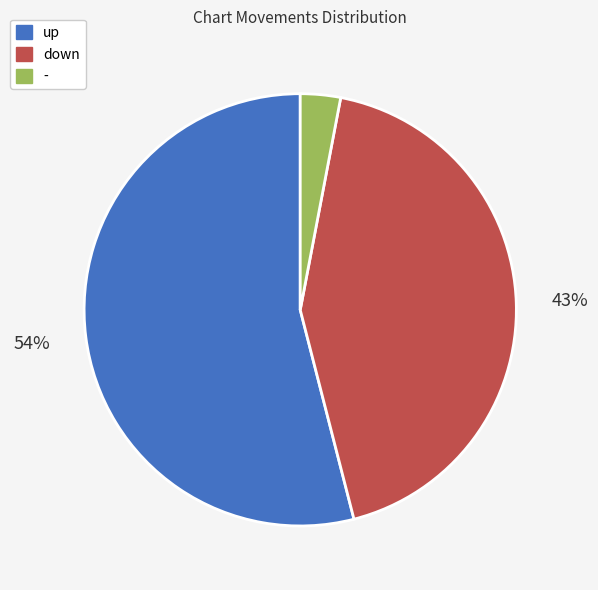

How many segments does this pie chart have?

3